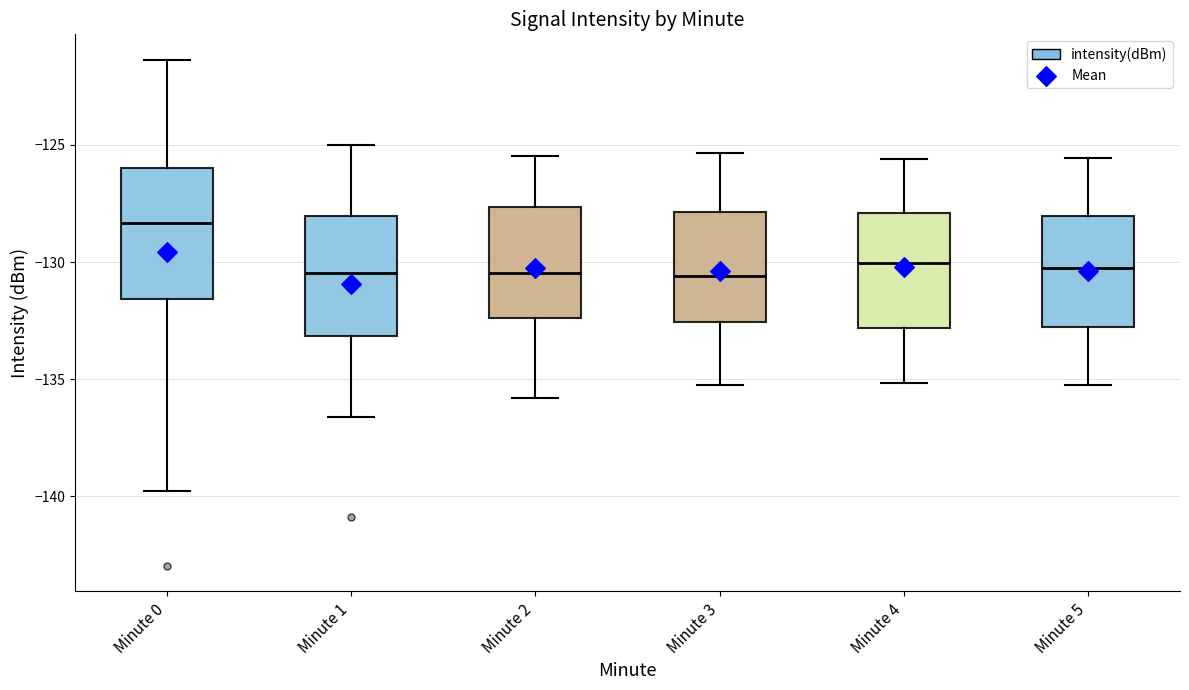

Where is the upper edge of the box for Minute 0 on the y-axis? The values are not printed on the chart, so give them approximately, as read against the axis.

-126.0